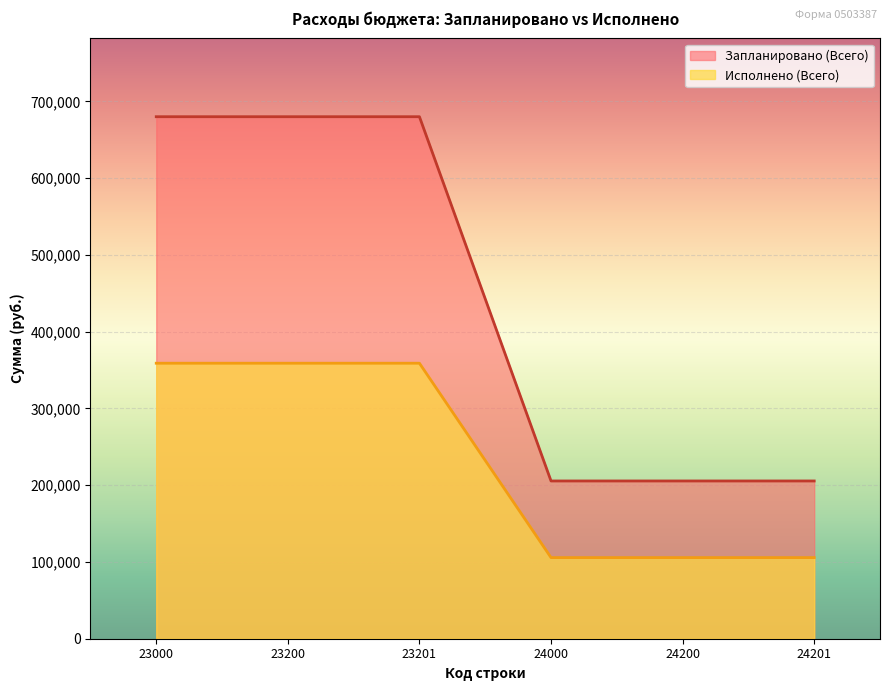

Reading left to right, what are all the values shown in this chart?

Запланировано (Всего): 23000=680000.0	23200=680000.0	23201=680000.0	24000=205500.0	24200=205500.0	24201=205500.0
Исполнено (Всего): 23000=358886.5	23200=358886.5	23201=358886.5	24000=105671.0	24200=105671.0	24201=105671.0